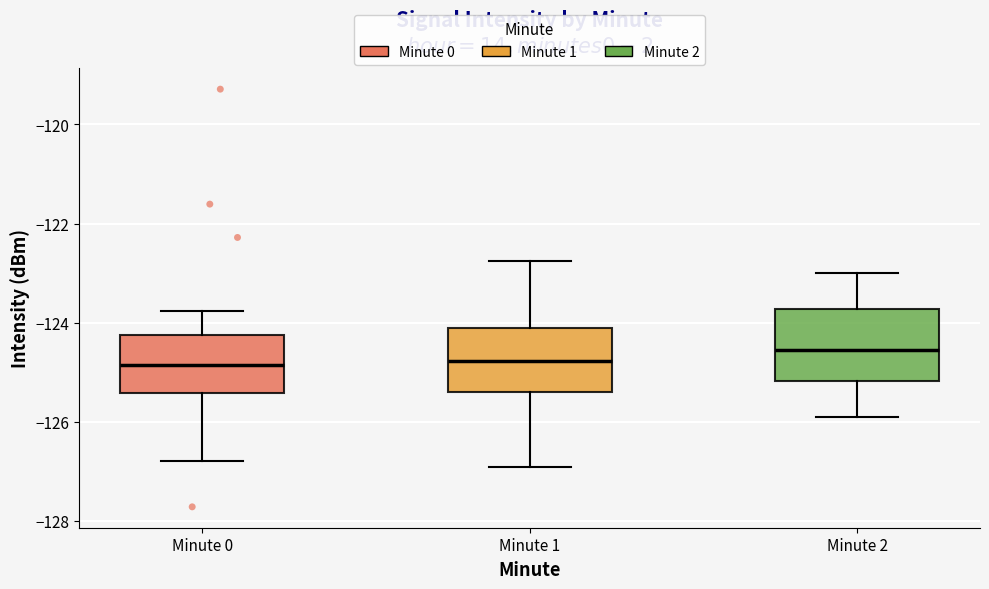

Reading left to right, read every box against the y-axis: the position of its median line, the range the box covers, and the ends of its whiskers. The values are not printed on the chart, so give them approximately, as read against the axis.

Minute 0: median -124.8, box -125.4 to -124.2, whiskers -126.8 to -123.8
Minute 1: median -124.8, box -125.4 to -124.2, whiskers -127.0 to -122.8
Minute 2: median -124.6, box -125.2 to -123.8, whiskers -125.8 to -123.0